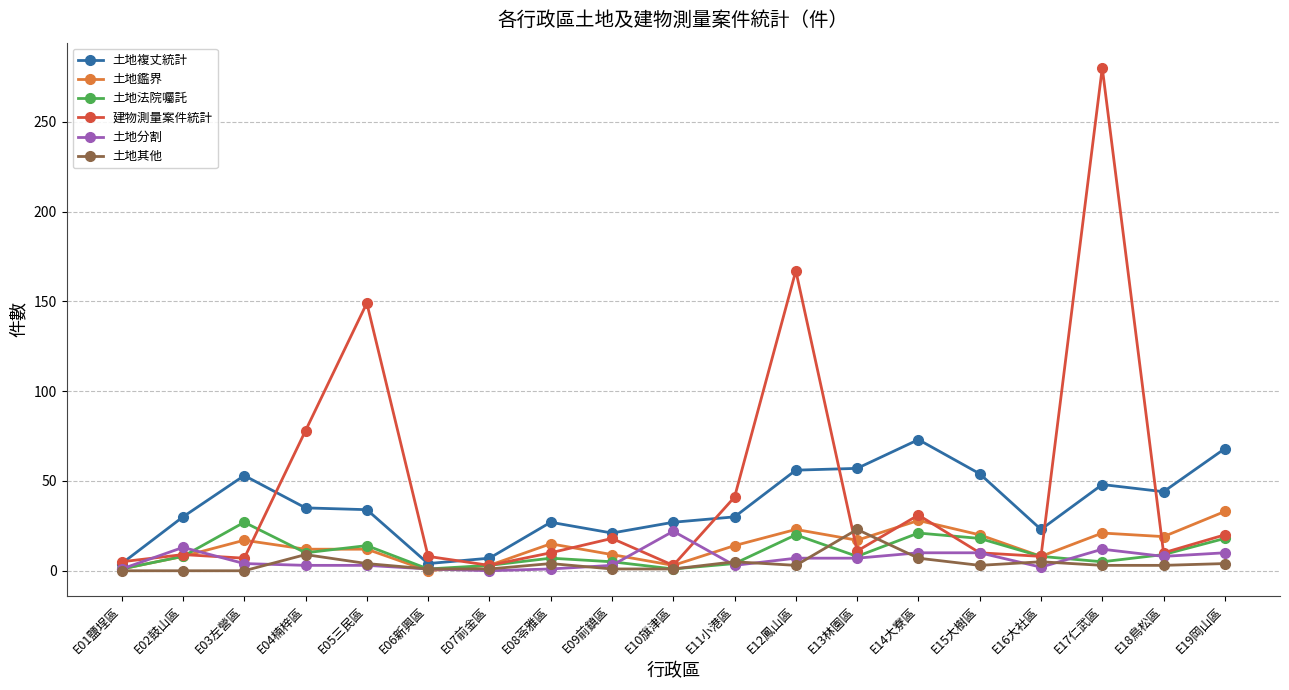

What is the difference between the maximum and second lowest values in the 土地鑑界 series?

32